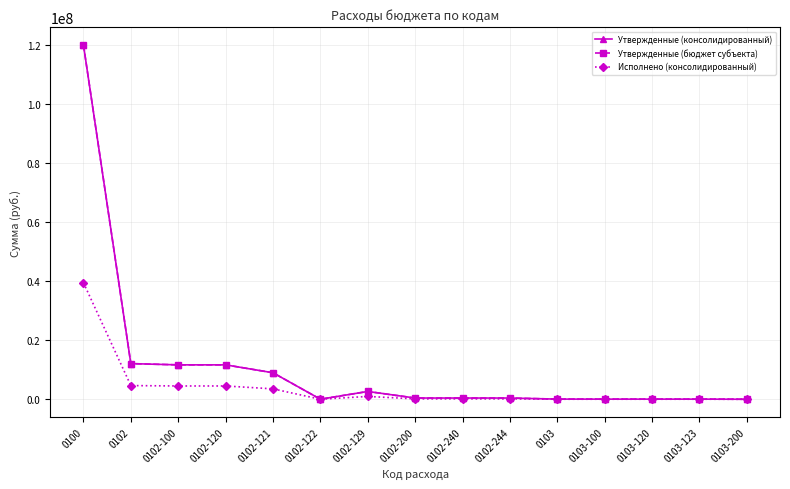

Is this an area chart (filled region under the line)?

No